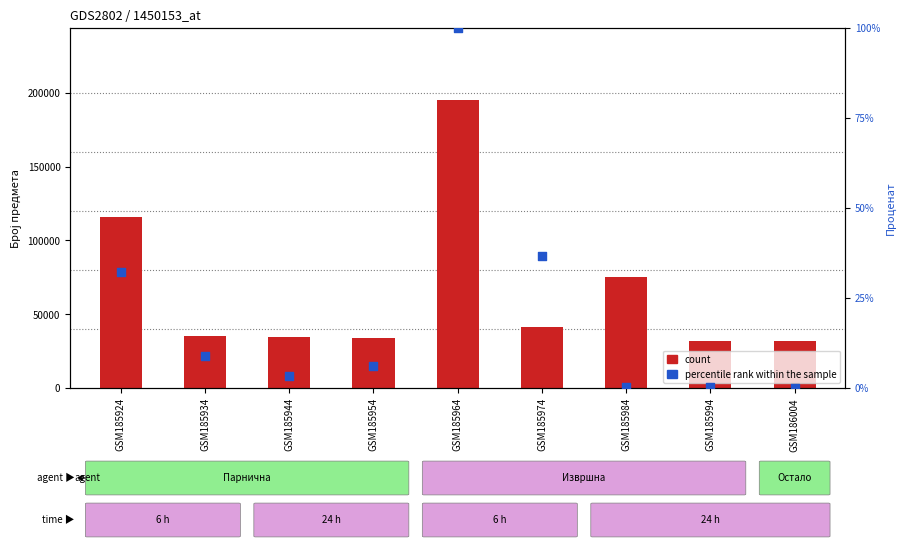

What is the total value across all series at GSM185944?

34536.2